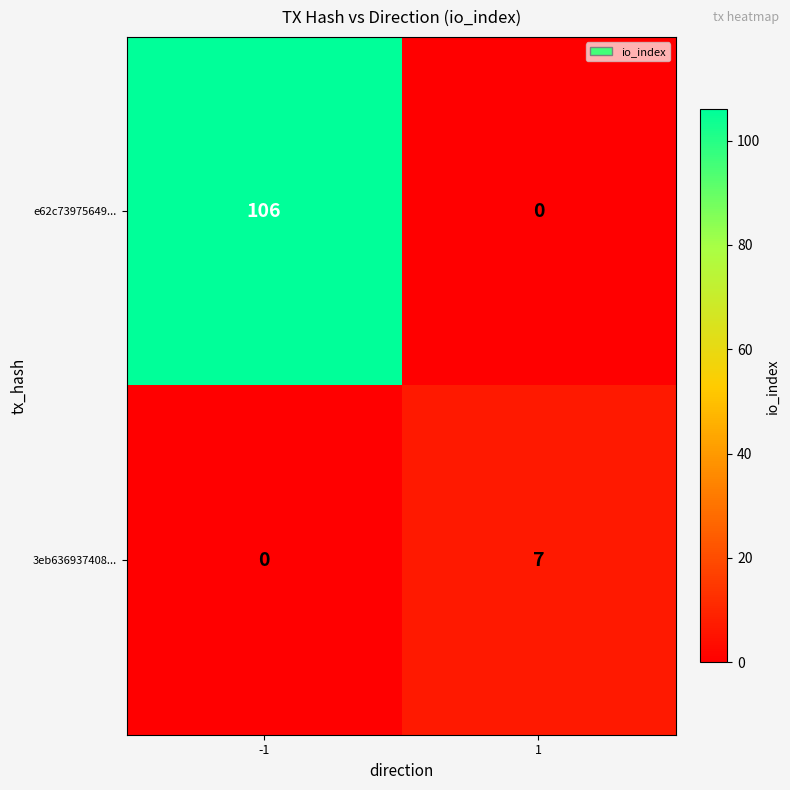

Reading left to right, what are all the values shown in this chart?

e62c73975649...: 106	0
3eb636937408...: 0	7